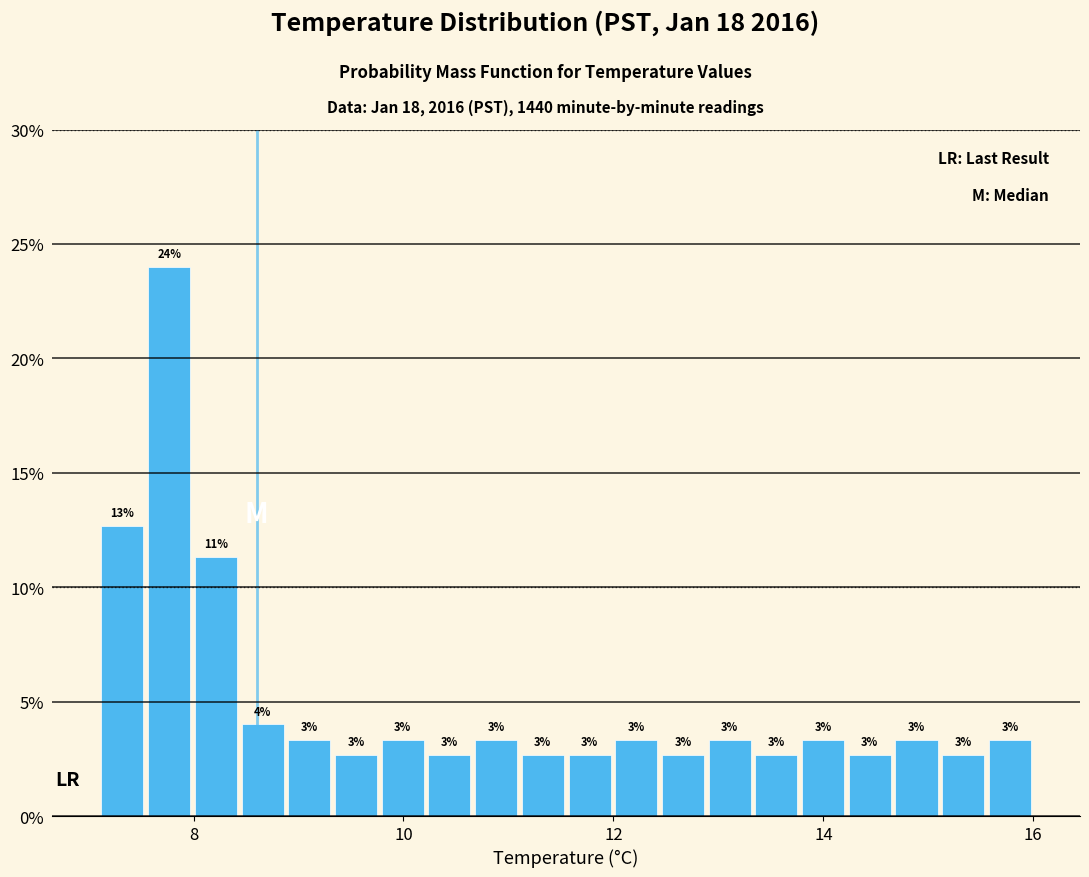

Around what value on the x-axis is the tallest bar? Give the approximate position of its centre, as read against the axis.

7.8